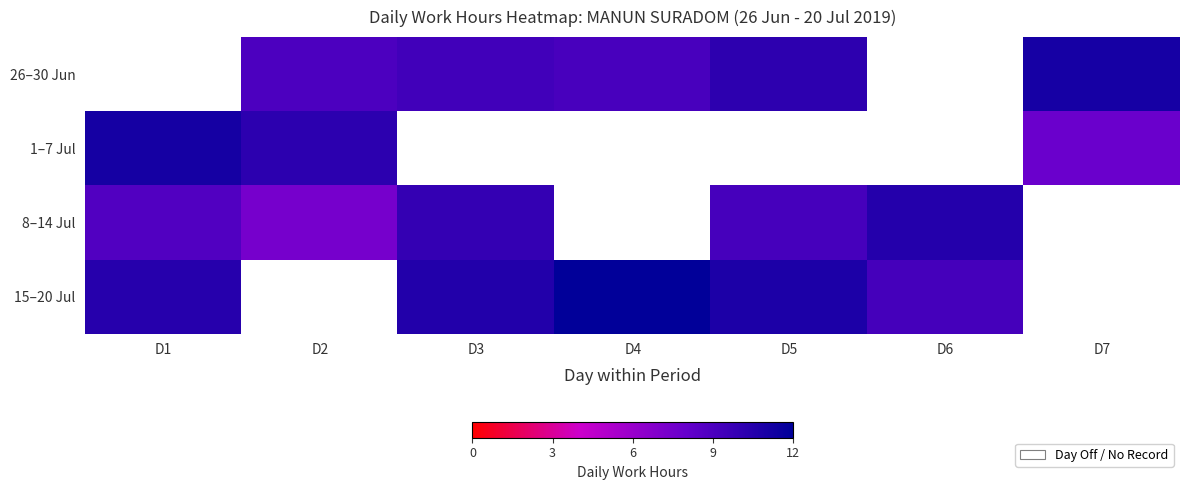

The value of 8–14 Jul at D5 is 9.2. True or false?

True